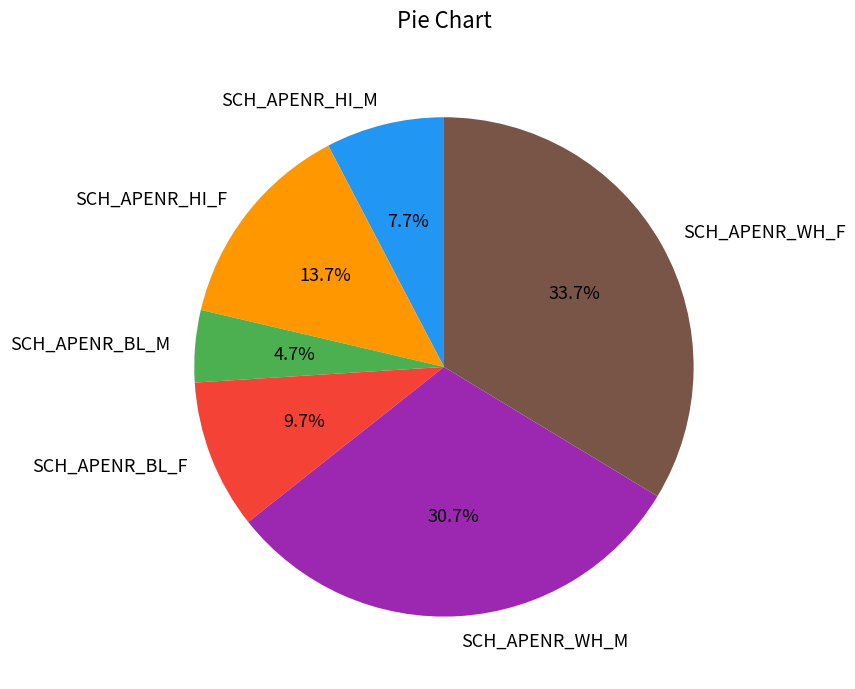

Rank the categories by value from lowest to highest.

SCH_APENR_BL_M, SCH_APENR_HI_M, SCH_APENR_BL_F, SCH_APENR_HI_F, SCH_APENR_WH_M, SCH_APENR_WH_F